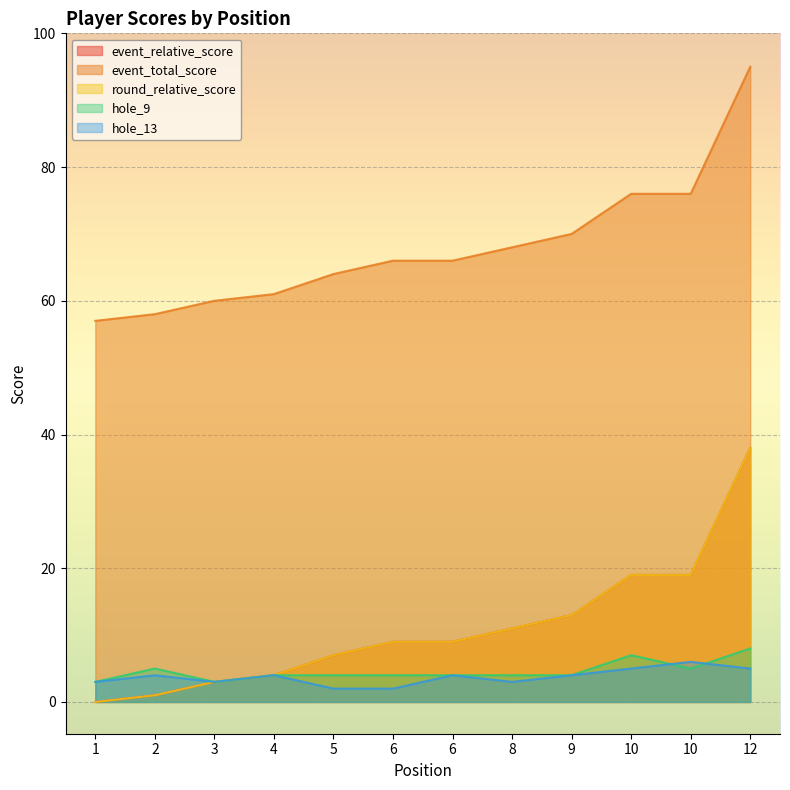

At how many categories does at least one series exceed 13?

12